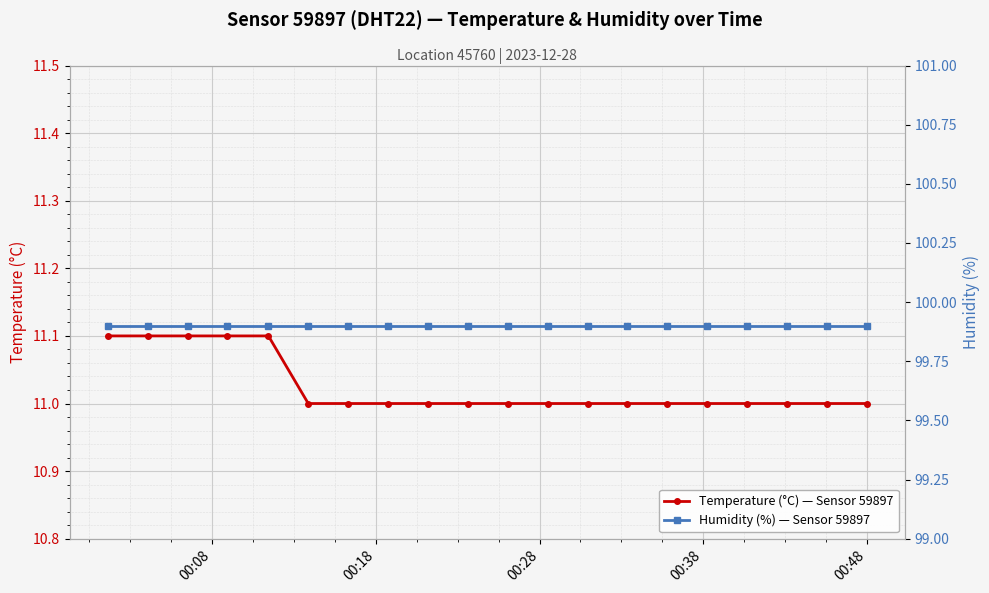

True or false: Temperature (°C) — Sensor 59897 has more than 1 points higher than both neighbors.

False